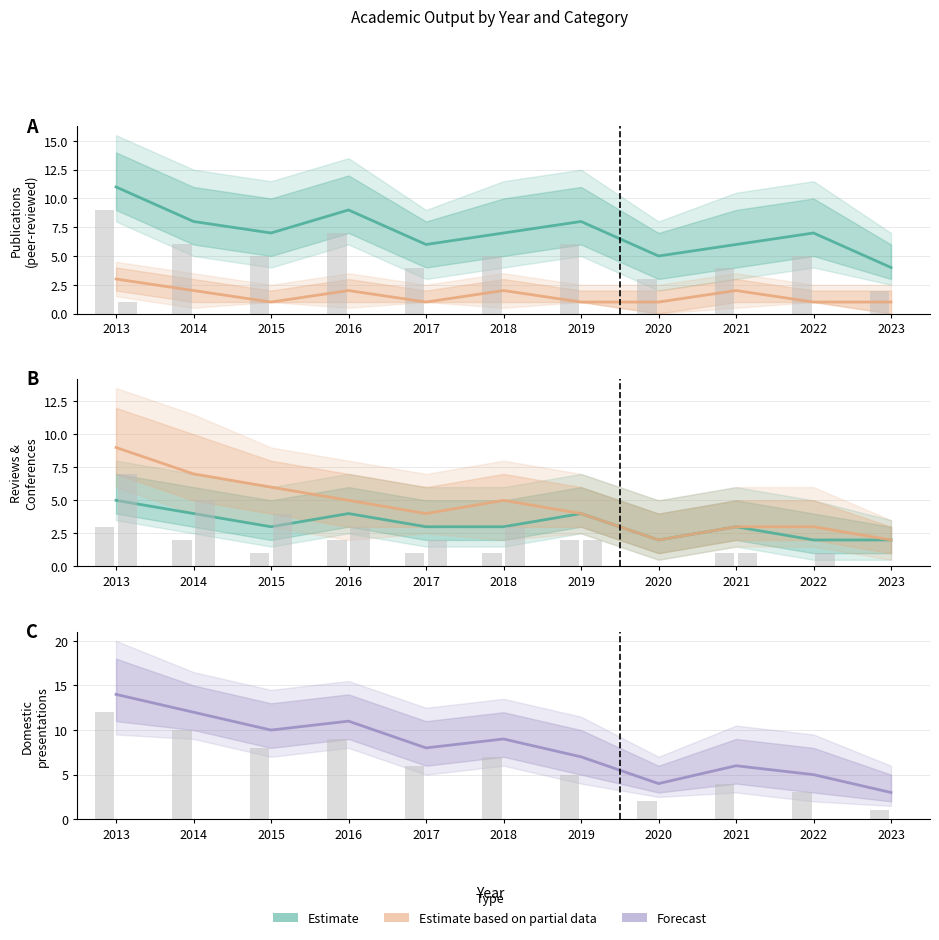

Is the value of 著書 at 2018 greater than the value of 学術論文 (審査論文) at 2015?

No